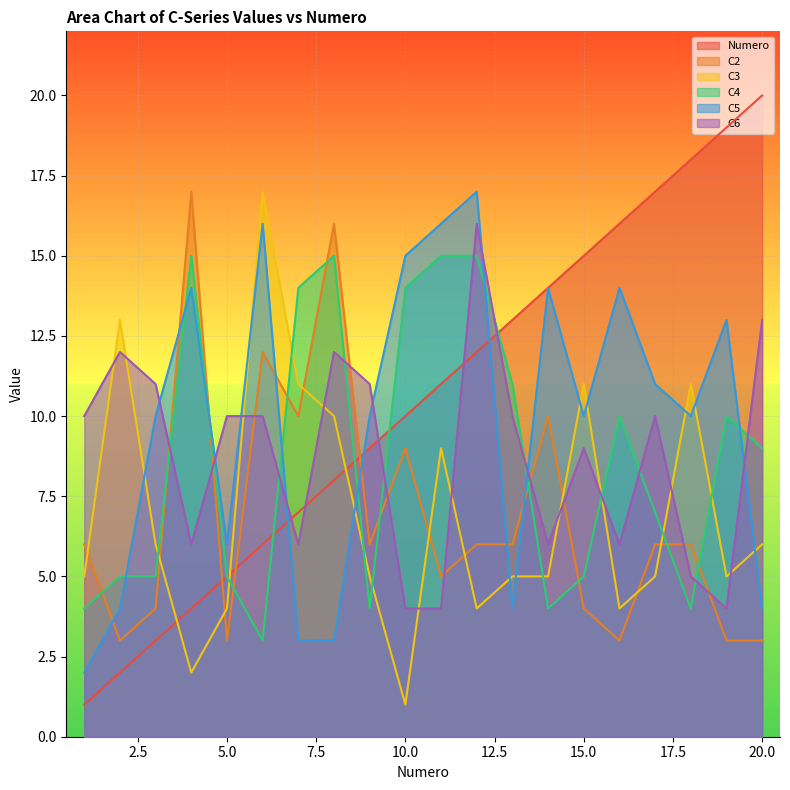

What is the value of the C5 point at the 15th from the left?

10